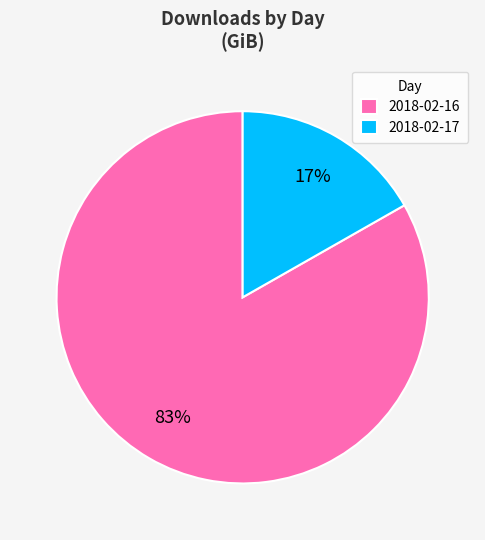

Which has a higher value, 2018-02-16 or 2018-02-17?

2018-02-16